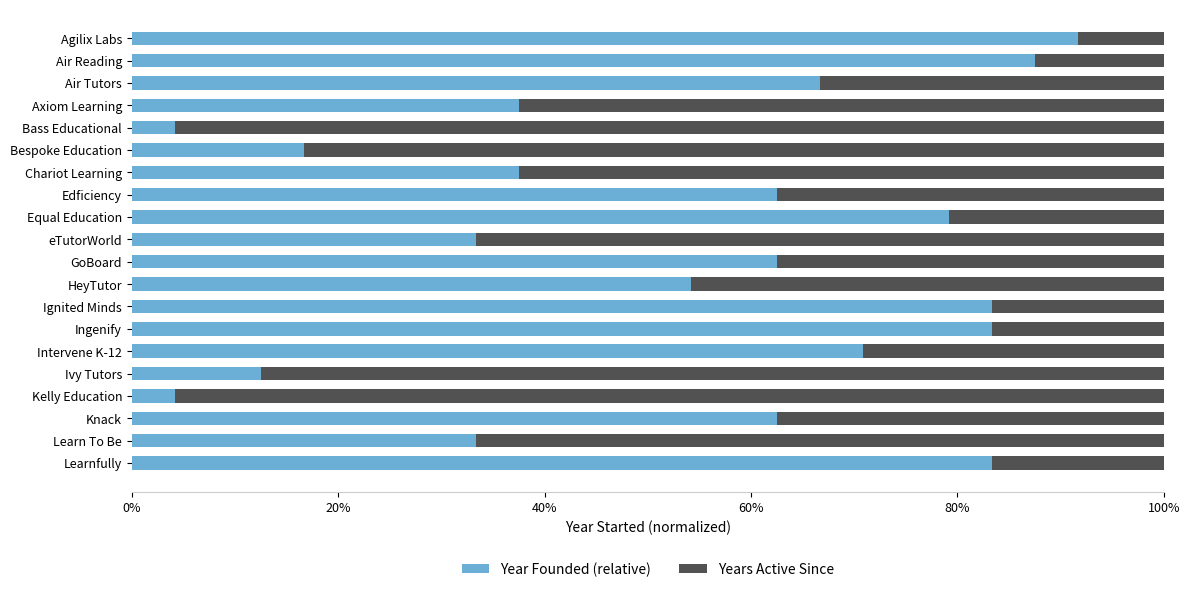

What is the lowest value of the Year Founded (relative) series?

4.2